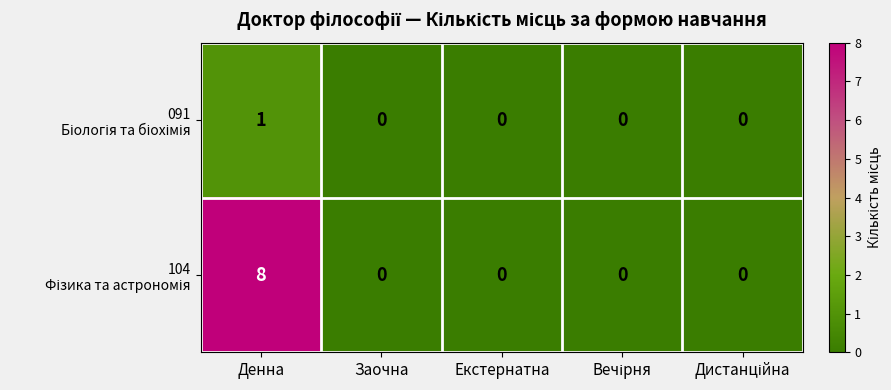

What is the total value across all series at Денна?

9